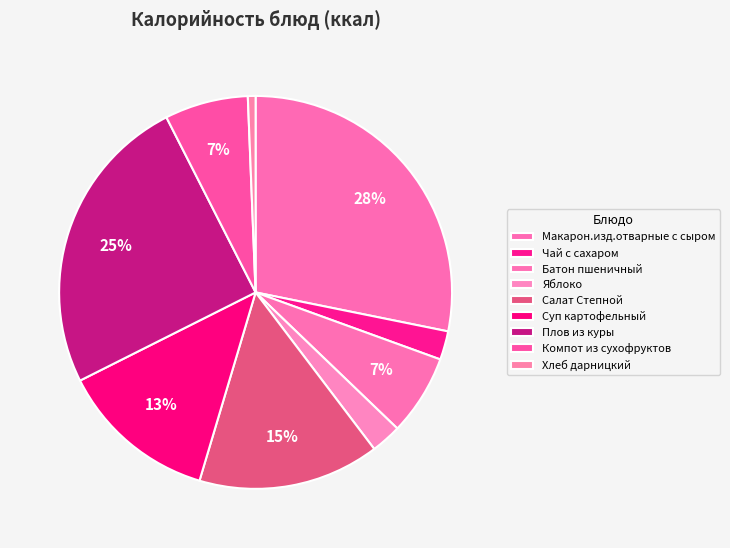

To the nearest percent, what is the difference between the Салат Степной and Батон пшеничный slice percentages?

8%